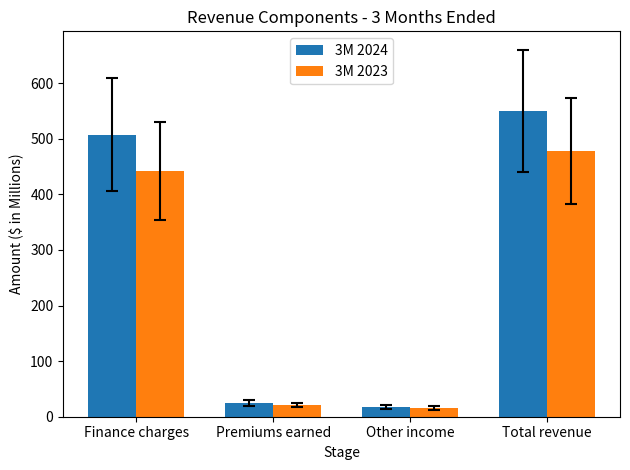

What is the sum of all 3M 2024 values?

1100.6